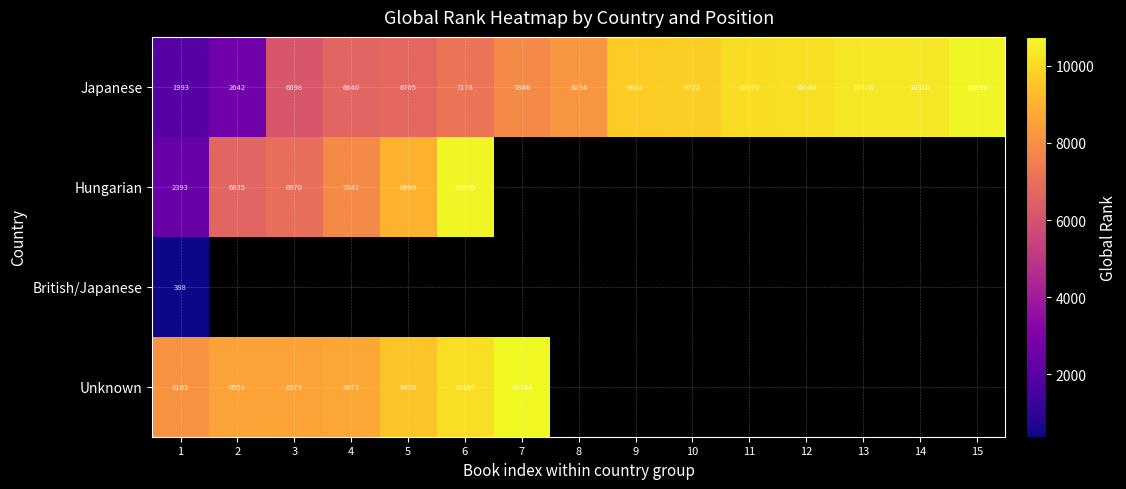

How many distinct data groups are displayed?

4